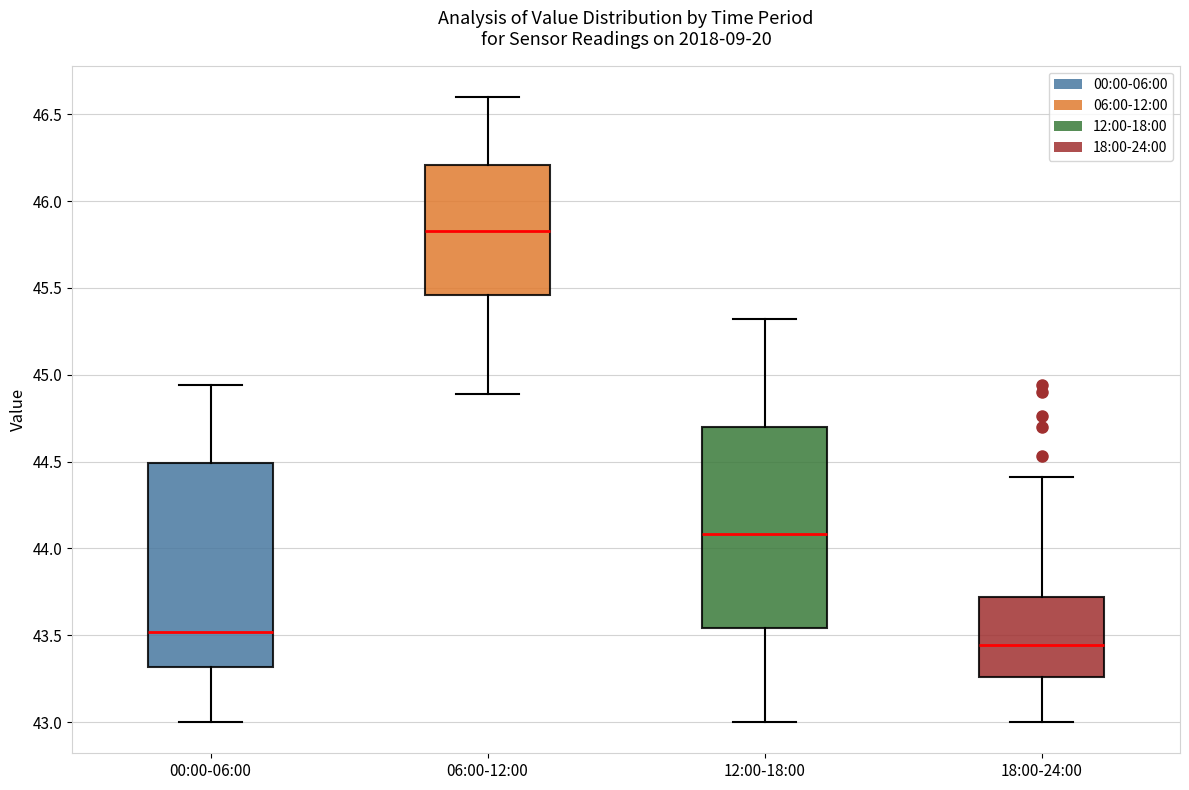

Reading left to right, transcribe this box plot: for each box, give where its median line is, the range the box spans, and where its two whiskers end, as read against the y-axis. The values are not printed on the chart, so give them approximately, as read against the axis.

00:00-06:00: median 43.50, box 43.30 to 44.50, whiskers 43.00 to 44.95
06:00-12:00: median 45.85, box 45.45 to 46.20, whiskers 44.90 to 46.60
12:00-18:00: median 44.10, box 43.55 to 44.70, whiskers 43.00 to 45.30
18:00-24:00: median 43.45, box 43.25 to 43.70, whiskers 43.00 to 44.40